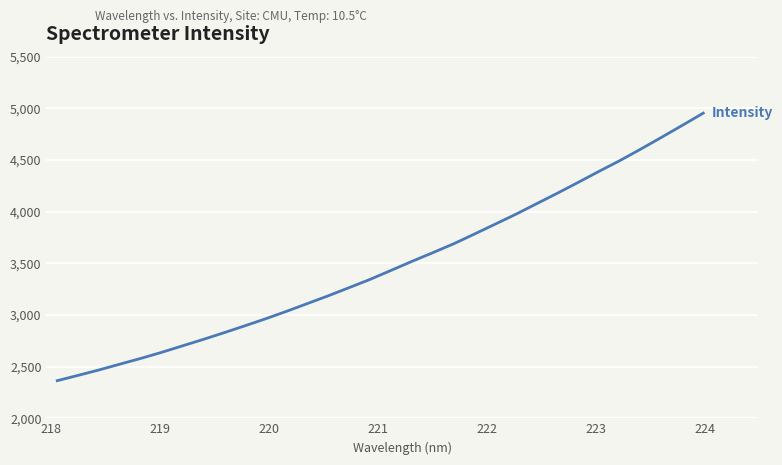

What is the maximum value shown in the chart?

4953.6